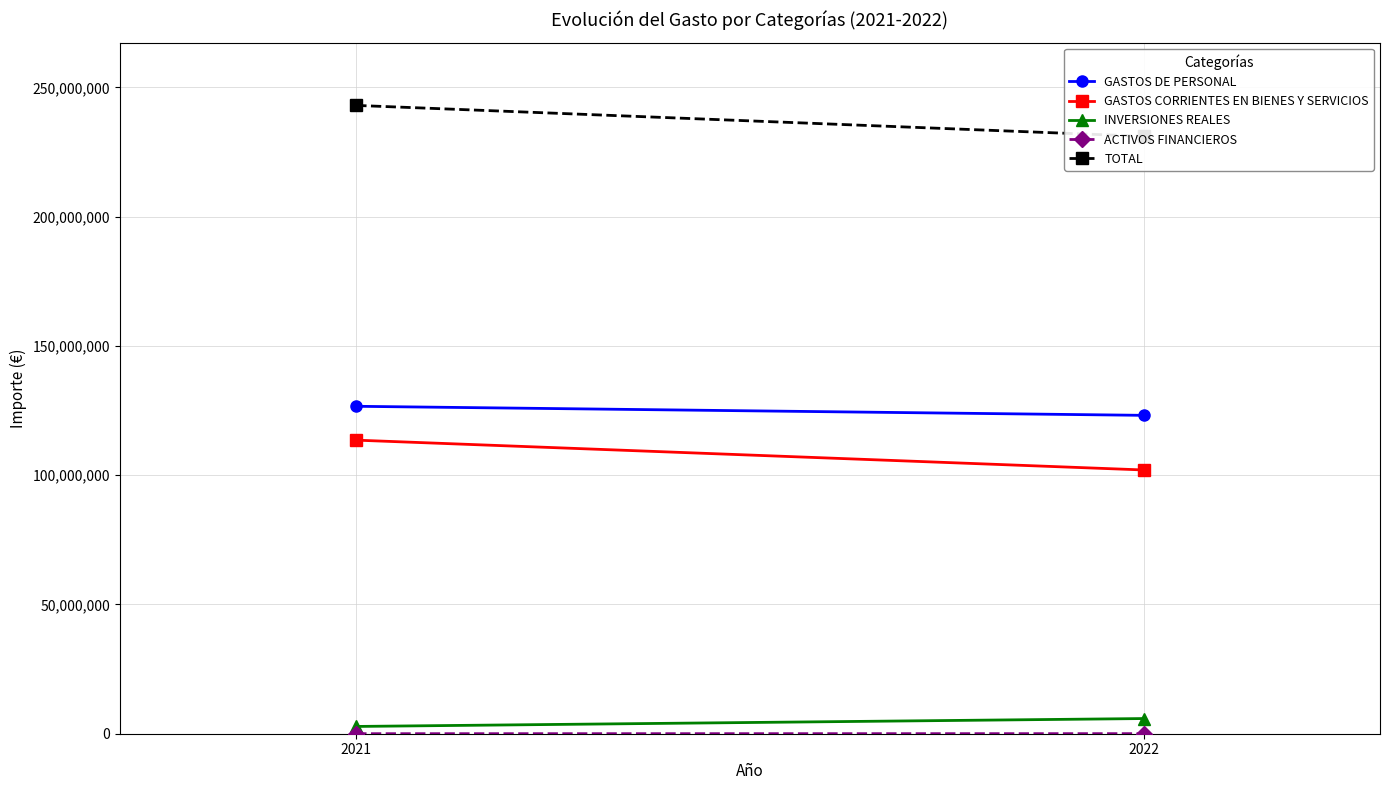

Between 2021 and 2022, which series saw the biggest shift?

TOTAL